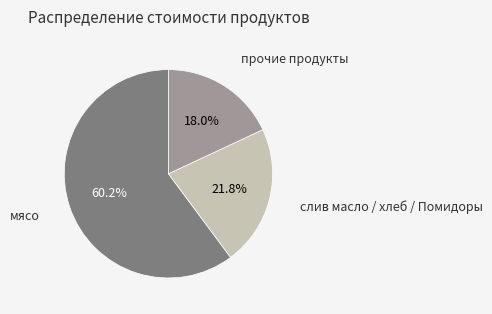

Does any single category account for the majority?

Yes